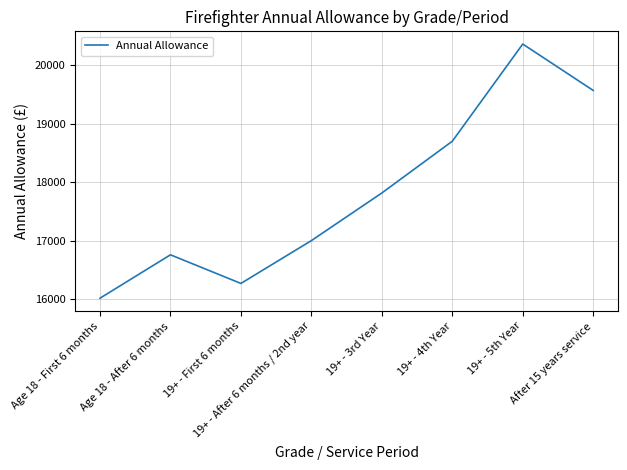

Rank the categories by value from highest to lowest.

19+ - 5th Year, After 15 years service, 19+ - 4th Year, 19+ - 3rd Year, 19+ - After 6 months / 2nd year, Age 18 - After 6 months, 19+ - First 6 months, Age 18 - First 6 months